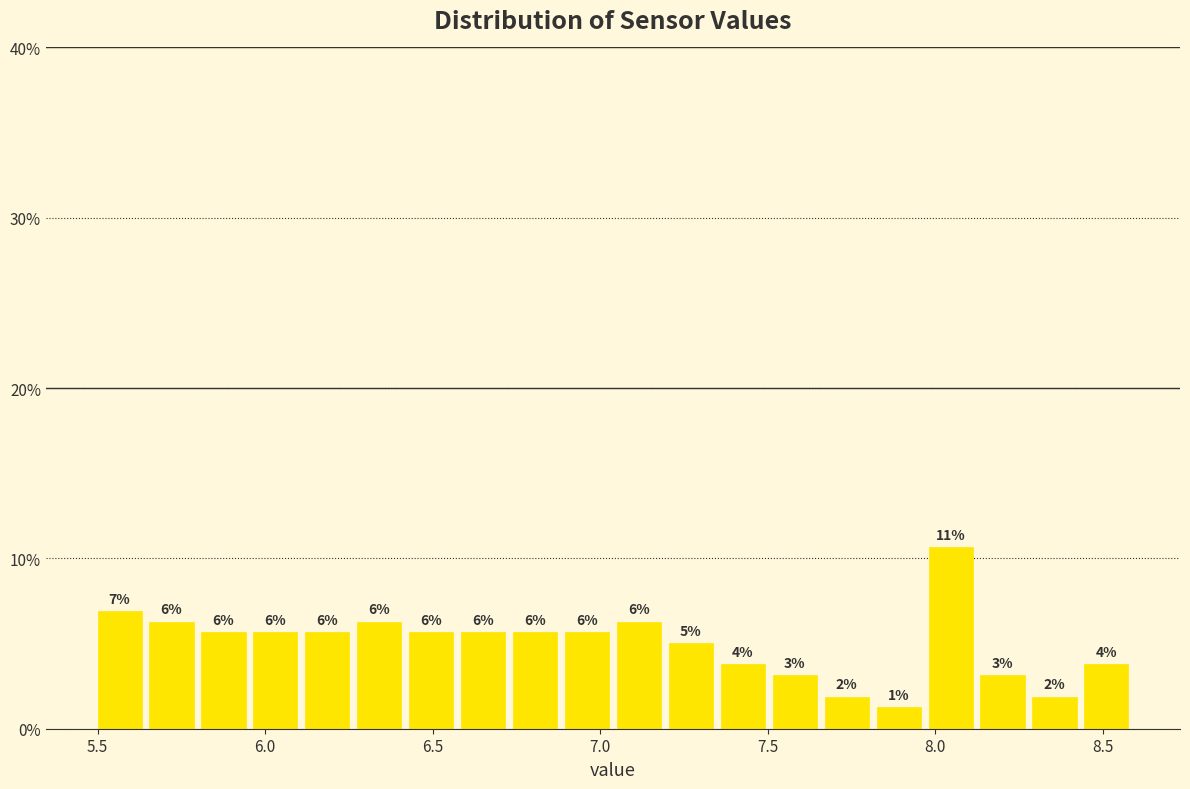

Around what value on the x-axis is the tallest bar? Give the approximate position of its centre, as read against the axis.

8.05